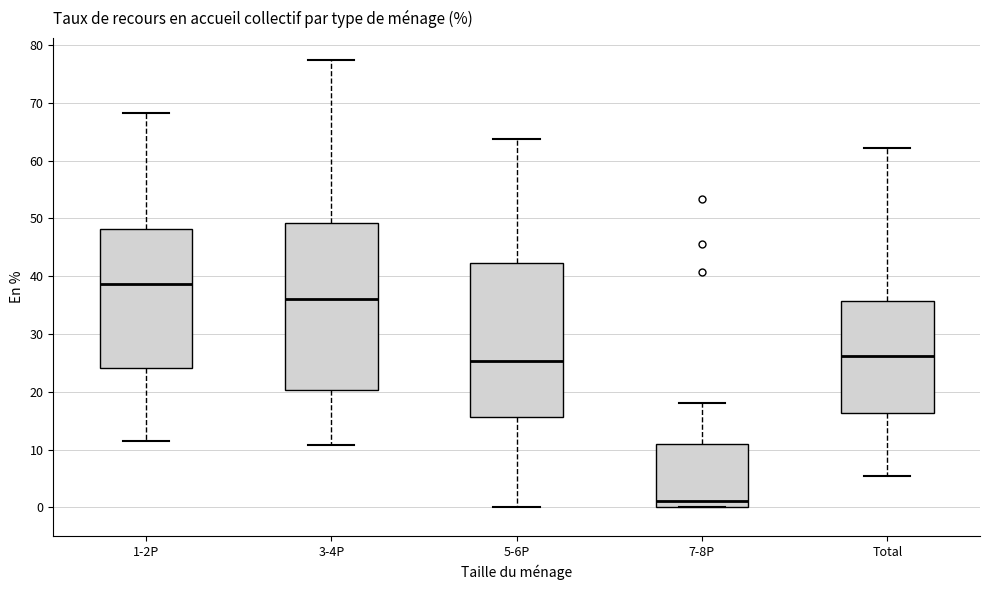

Where is the lower edge of the box for 3-4P on the y-axis? The values are not printed on the chart, so give them approximately, as read against the axis.

20